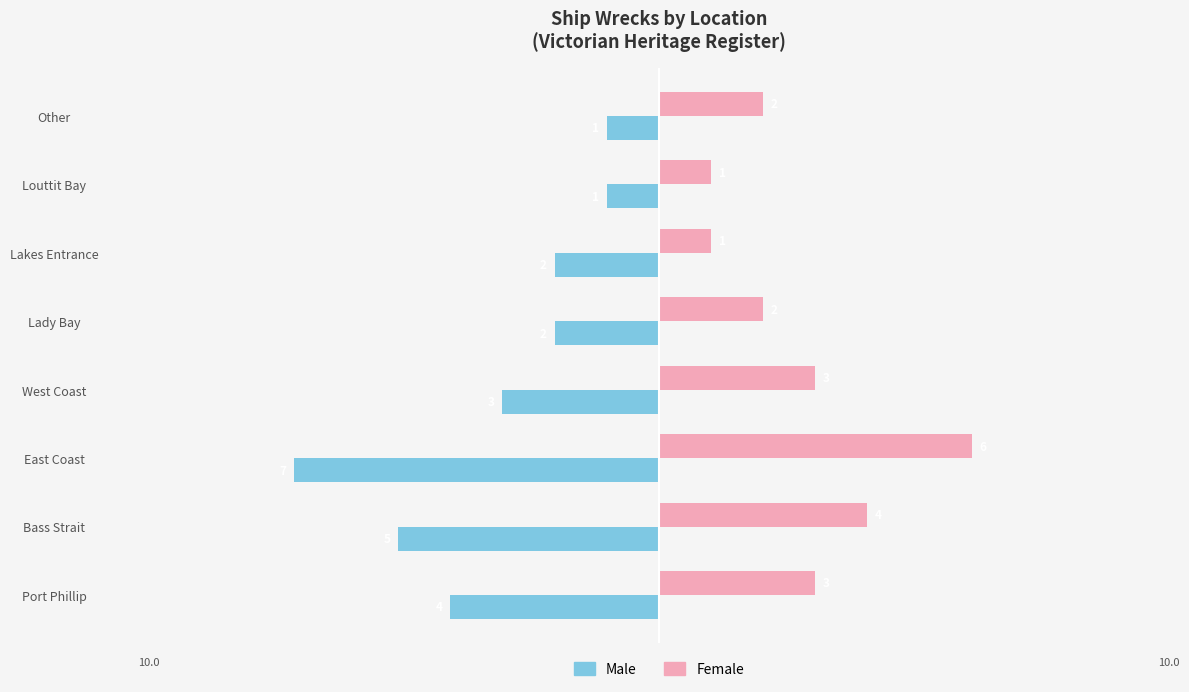

How many Female values are between 2 and 4?

5